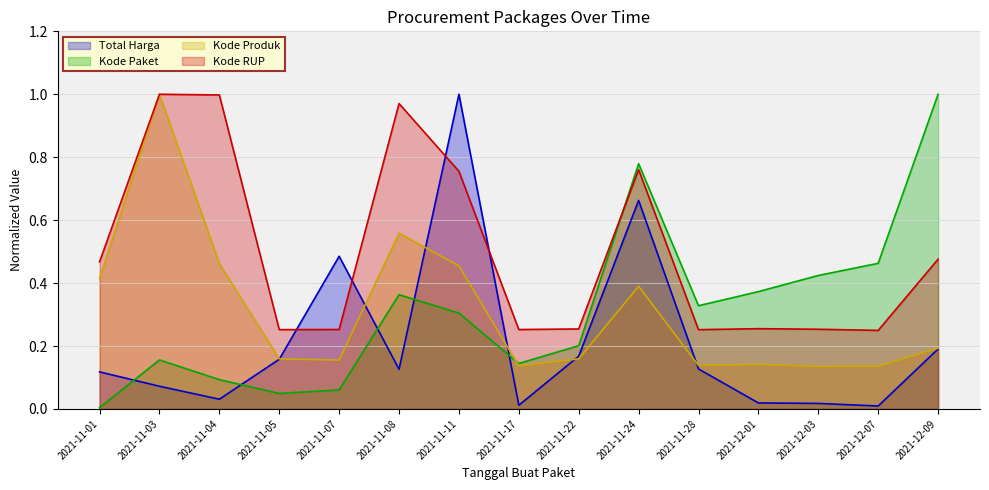

What is the difference between the second highest and minimum values in the Kode RUP series?

0.7